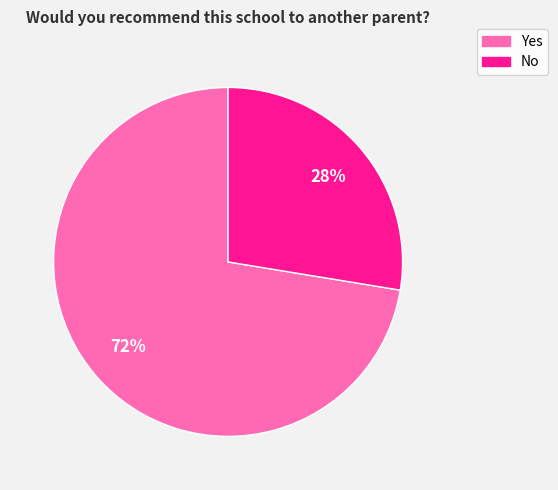

True or false: No accounts for 36% of the total.

False